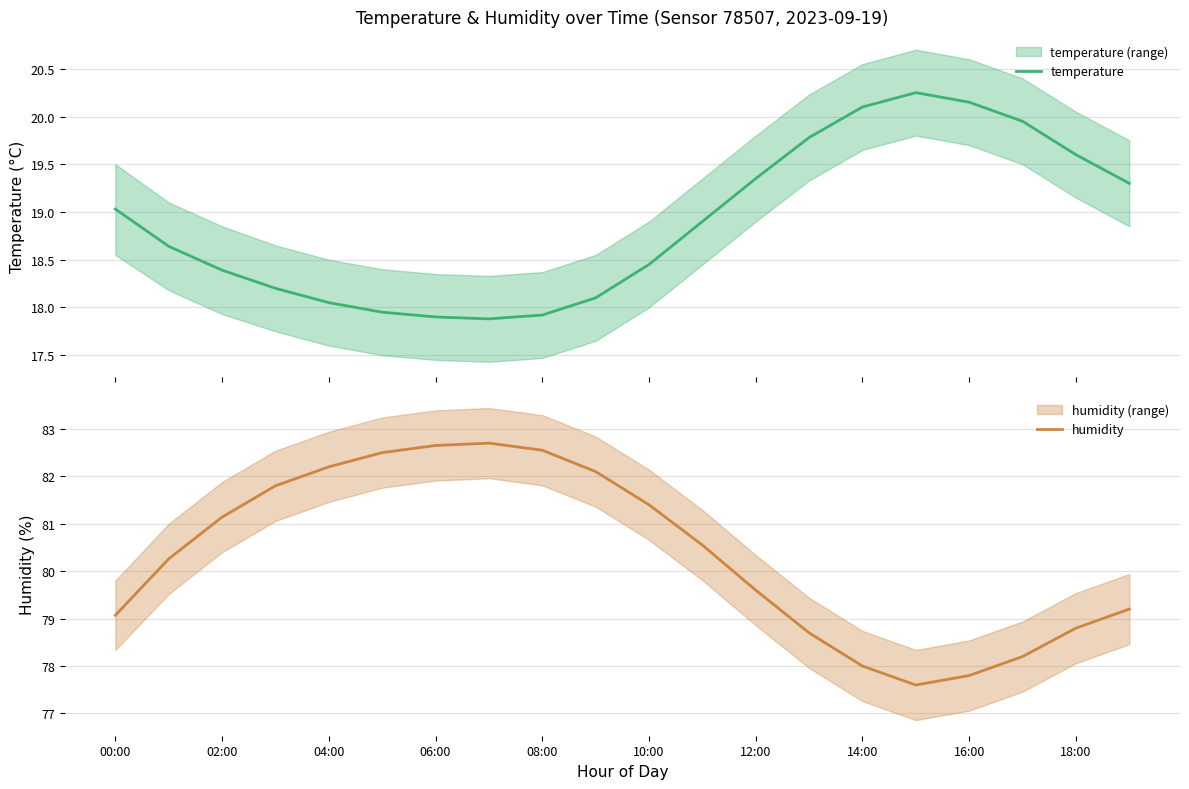

Does the chart display data point markers on the line(s)?

No